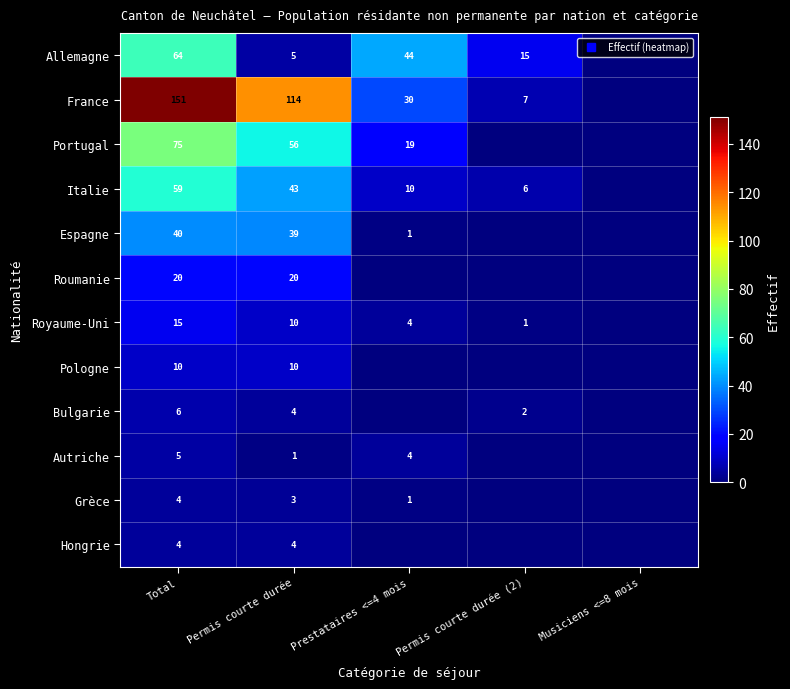

What is the spread (max minus min) of values at Permis courte durée (2)?

15